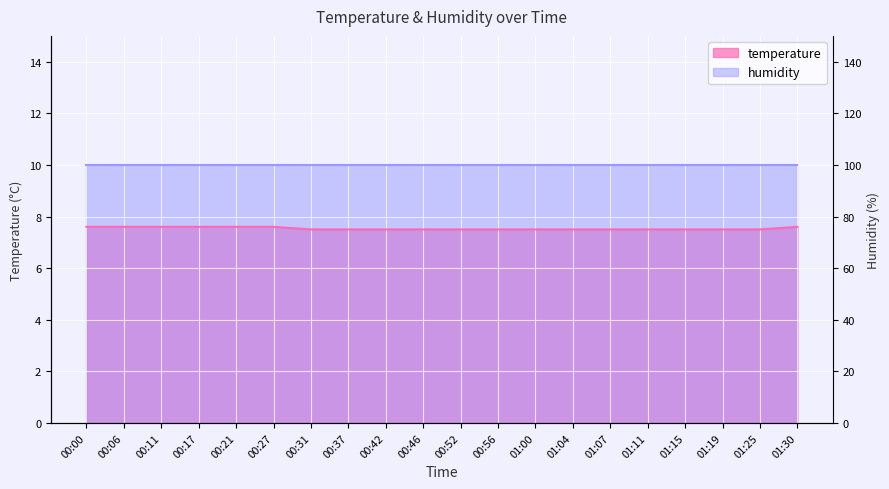

What is the maximum value shown in the chart?

7.6